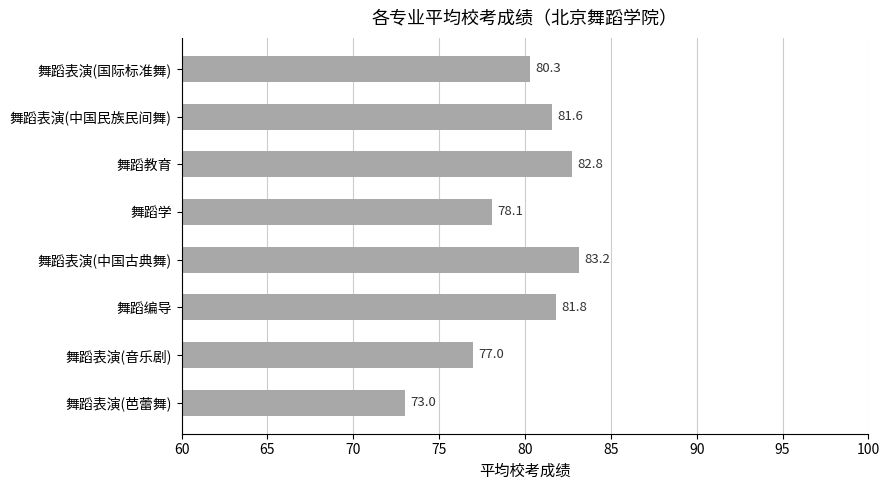

The value at 舞蹈表演(中国古典舞) is 83.2. True or false?

True